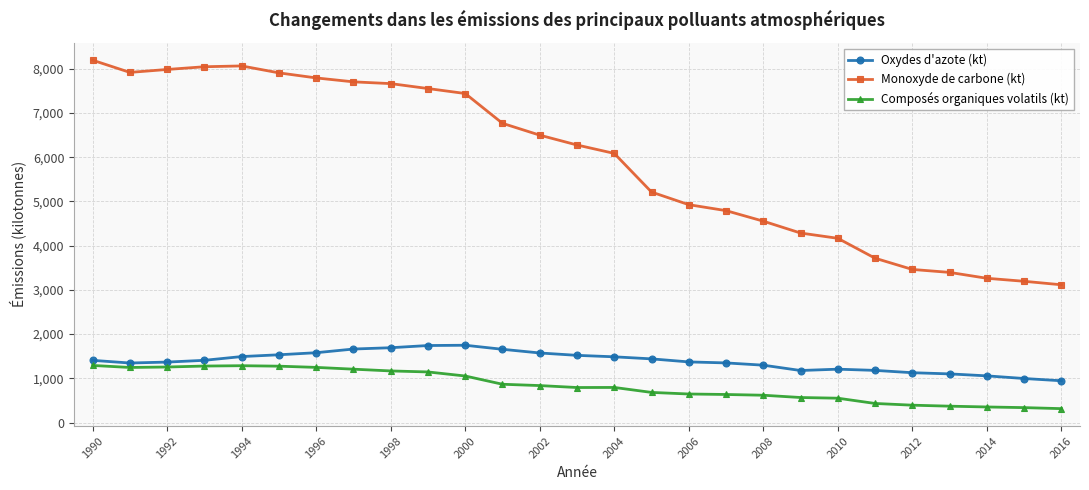

Is this an area chart (filled region under the line)?

No